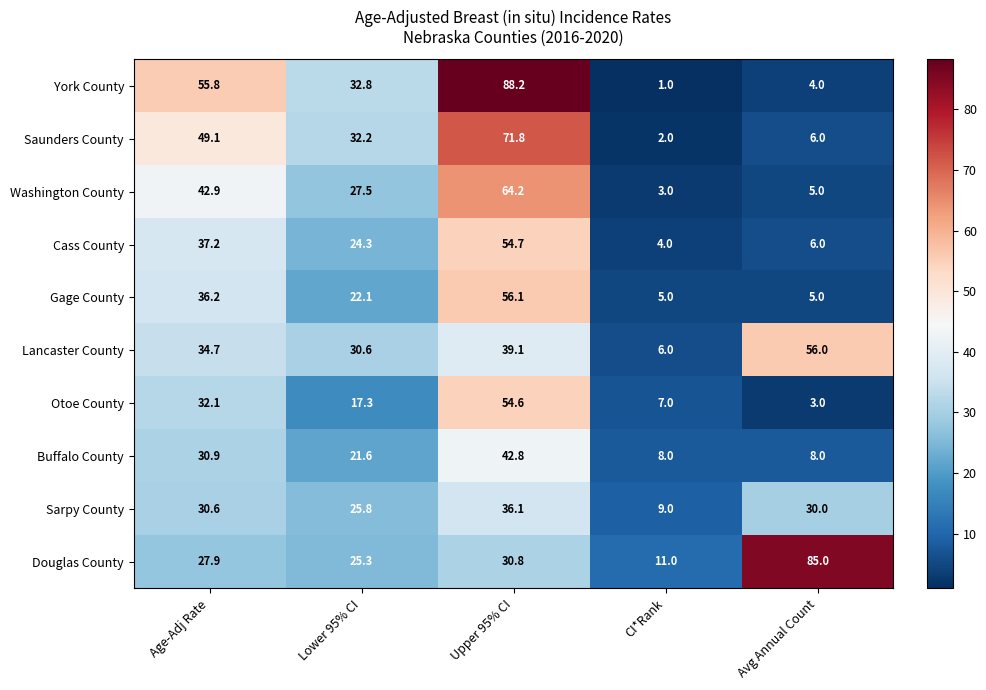

At which label is Cass County closest to 29?

Lower 95% CI